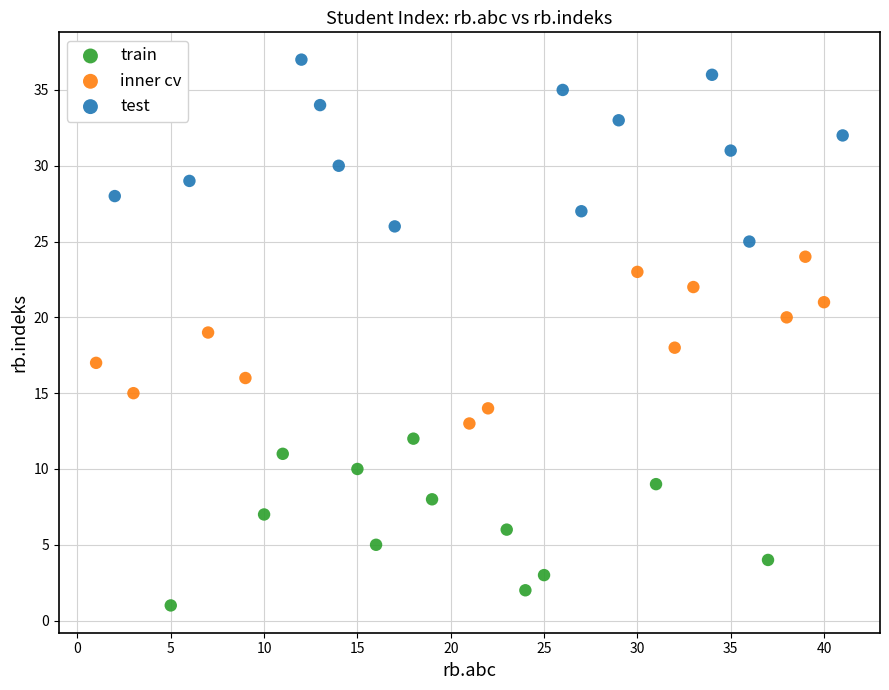

Which series reaches the minimum Y coordinate?

train